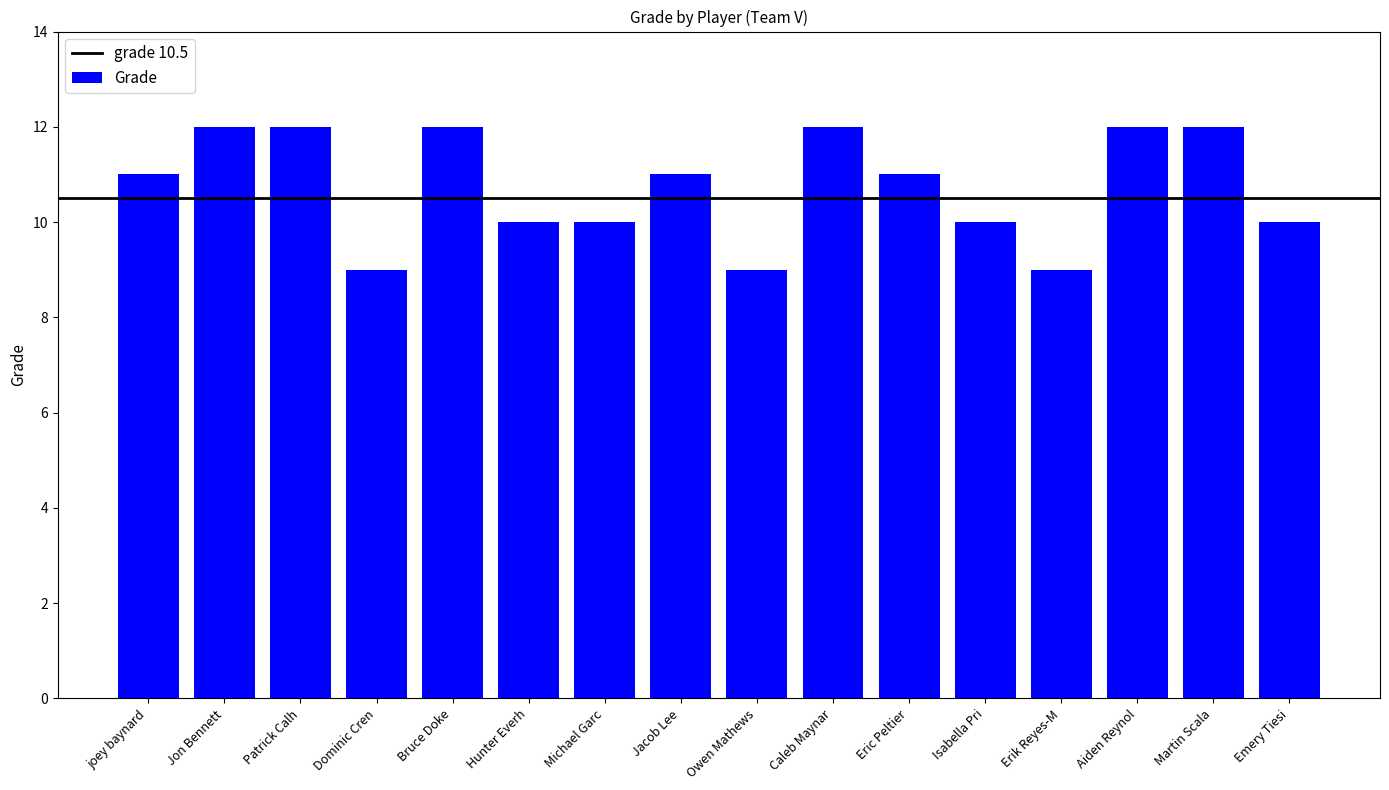

What is the label of the 8th bar from the right?

Owen Mathews